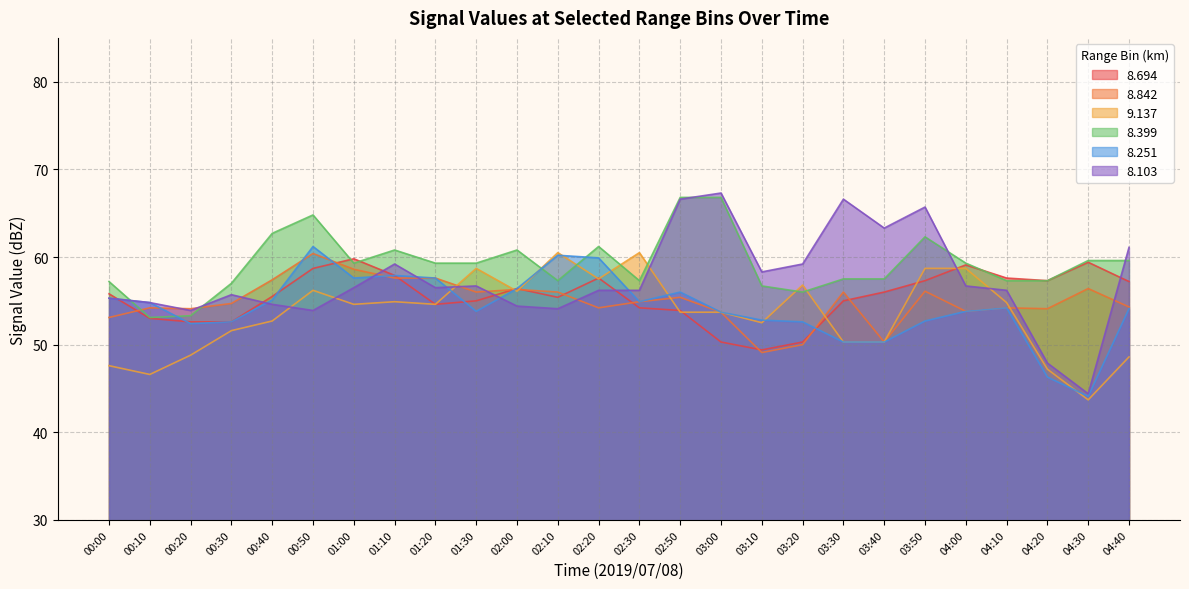

Where do 8.842 and 8.399 first cross each other?

00:00 and 00:10